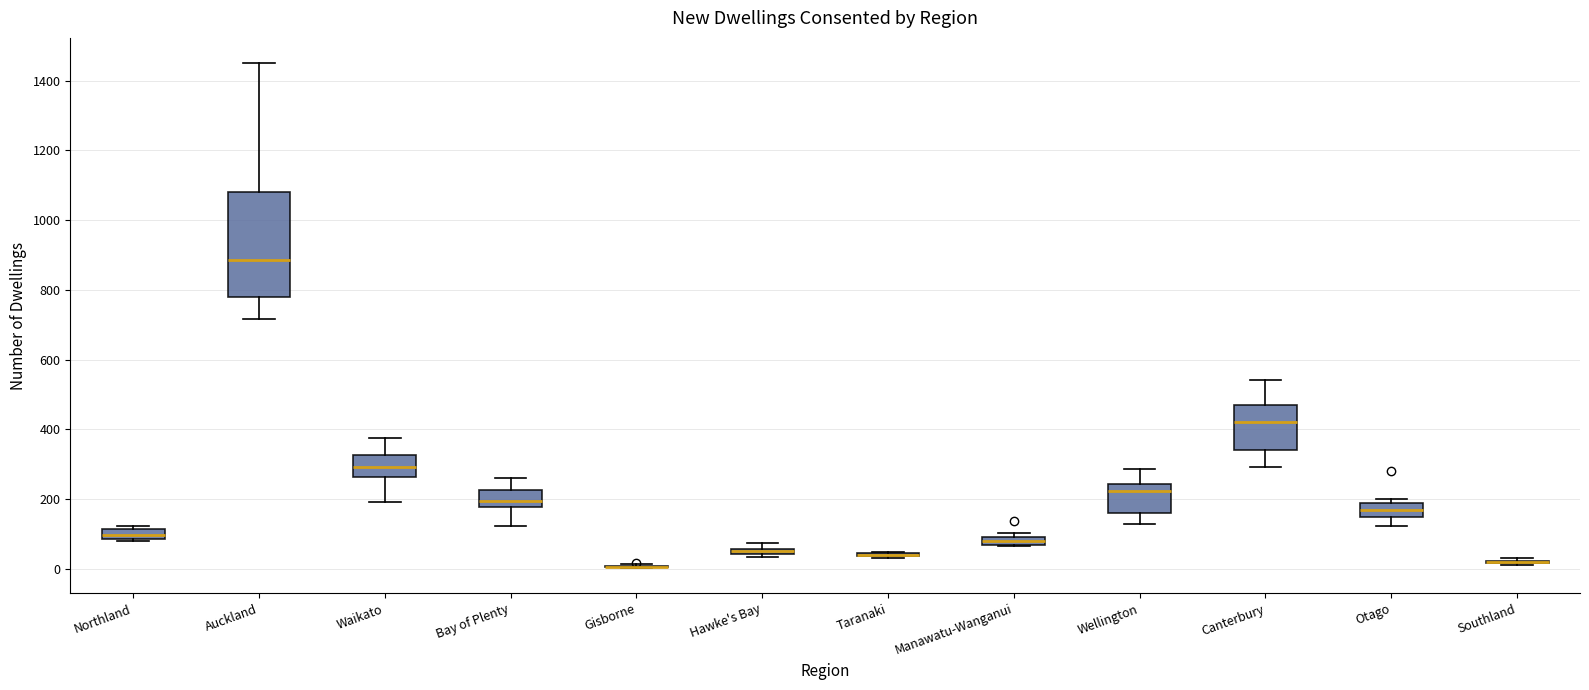

Which box is the tallest, from its lower edge to its upper edge?

Auckland